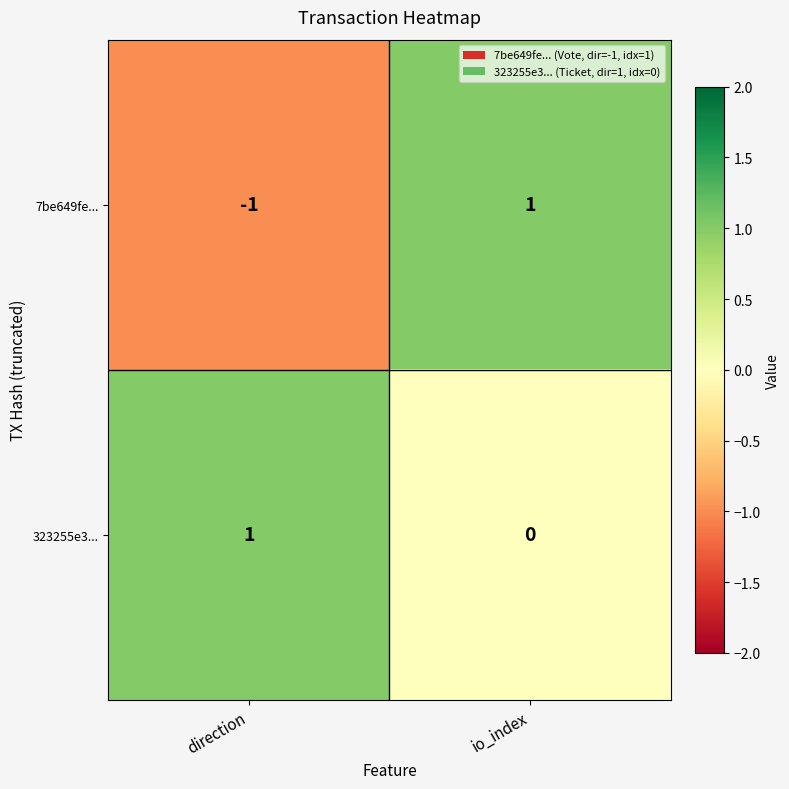

At direction, list the series in order from smallest to largest.

7be649fe..., 323255e3...